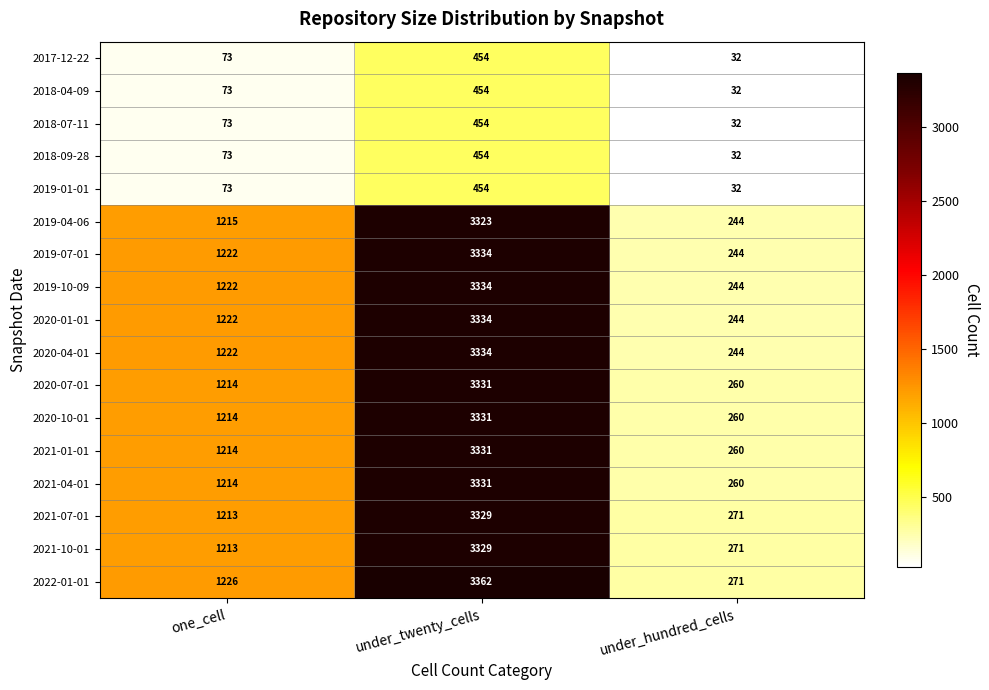

At which category does the chart reach its minimum across all series?

under_hundred_cells